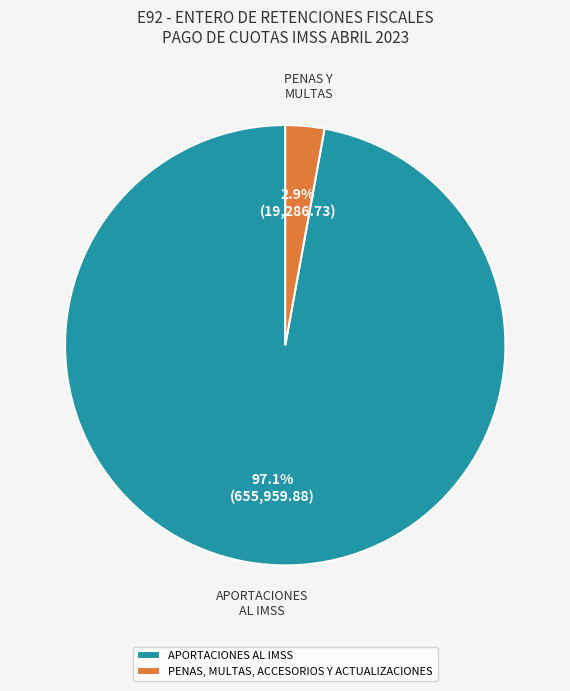

True or false: APORTACIONES AL IMSS accounts for 97% of the total.

True